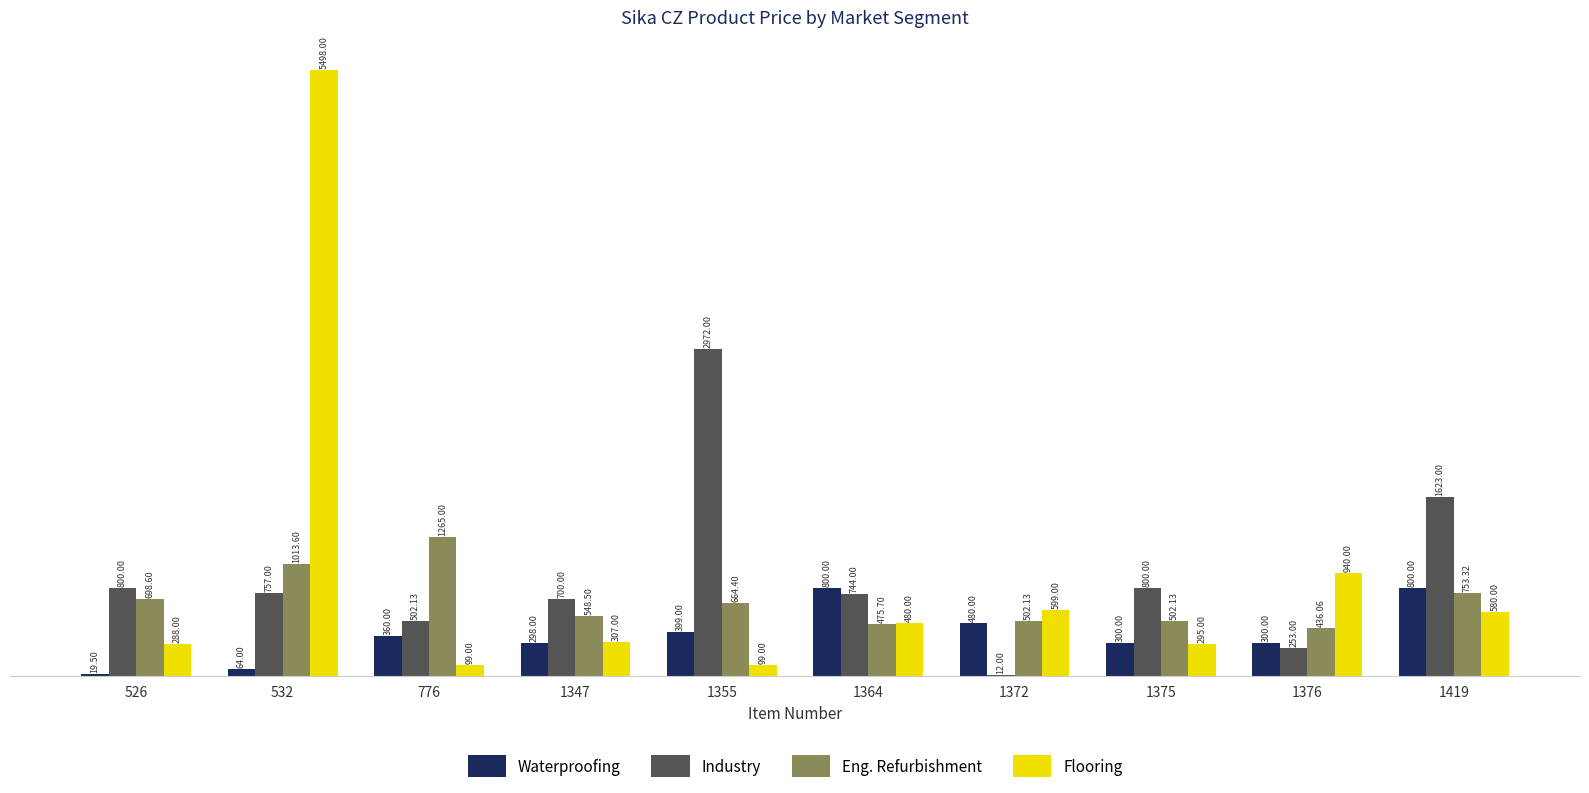

True or false: Industry has a value of 701.8 at 1419.

False